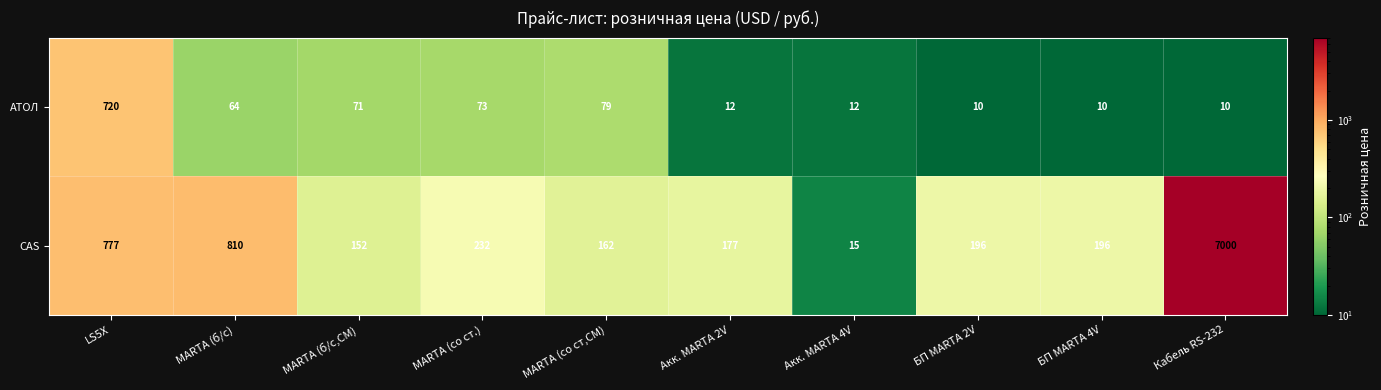

How many series are shown in this chart?

2